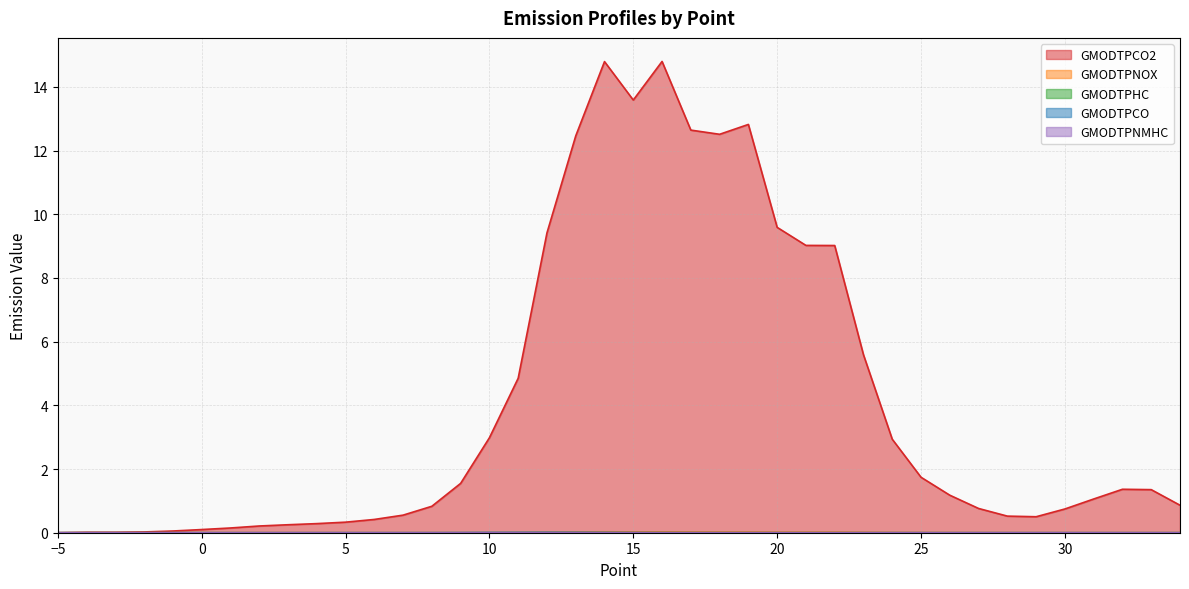

List the series in order of their peak value, lowest first.

GMODTPNMHC, GMODTPHC, GMODTPCO, GMODTPNOX, GMODTPCO2